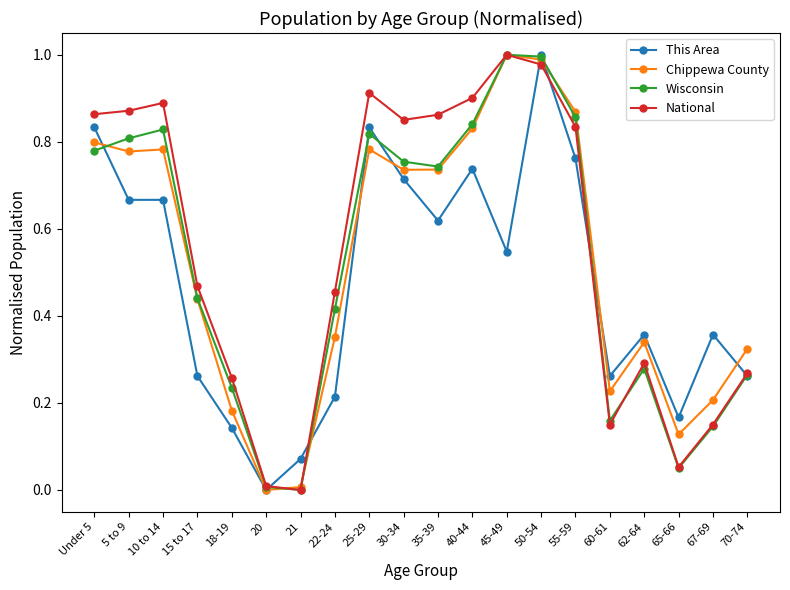

True or false: National has more than 1 interior local peaks.

True